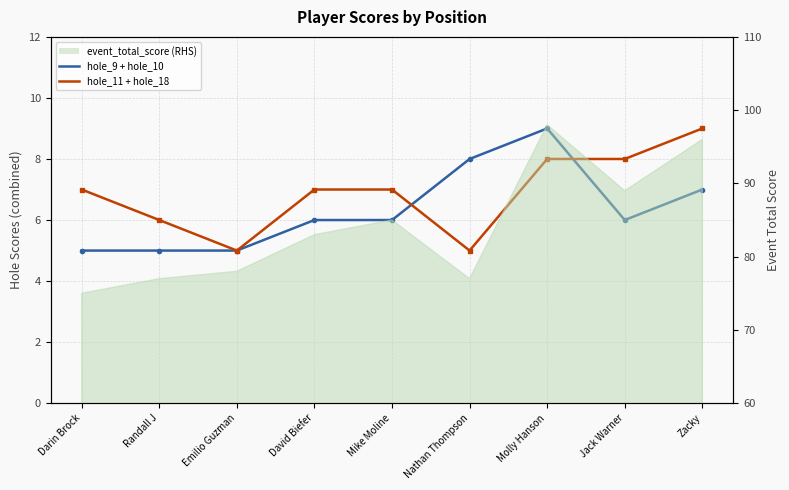

The hole_11 + hole_18 series shows 6 at Randall J. True or false?

True